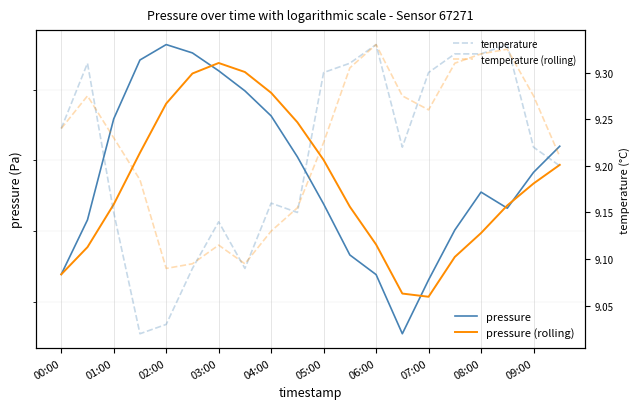

The temperature series shows 2.8 at 07:00. True or false?

False